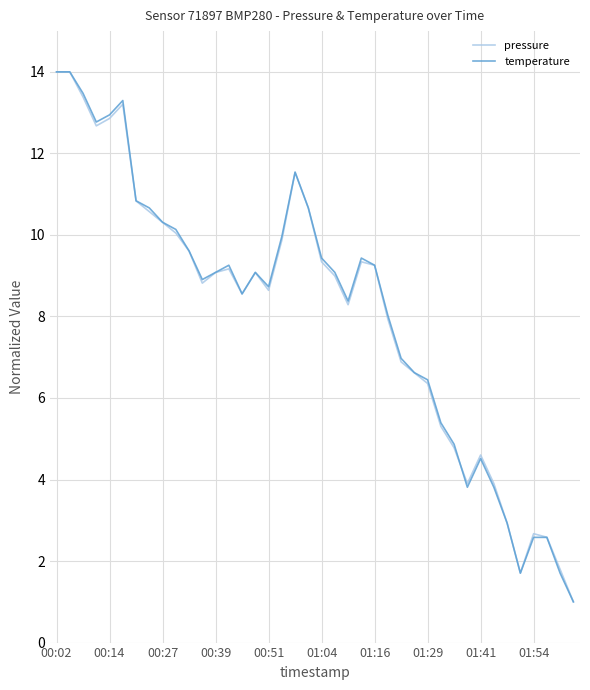

What is the highest value of the temperature series?

14.0